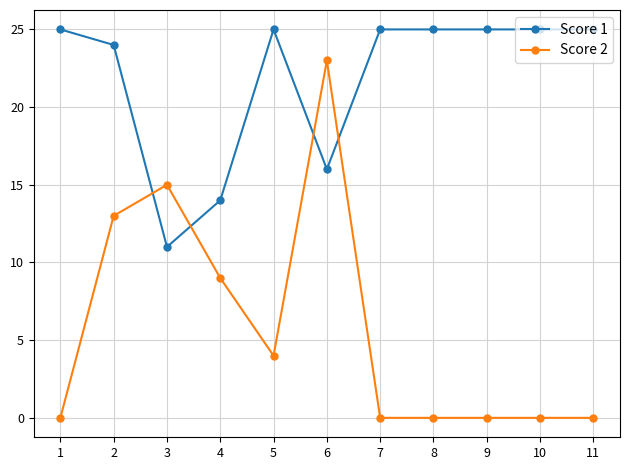

Which category has the lowest value in the Score 1 series?

3